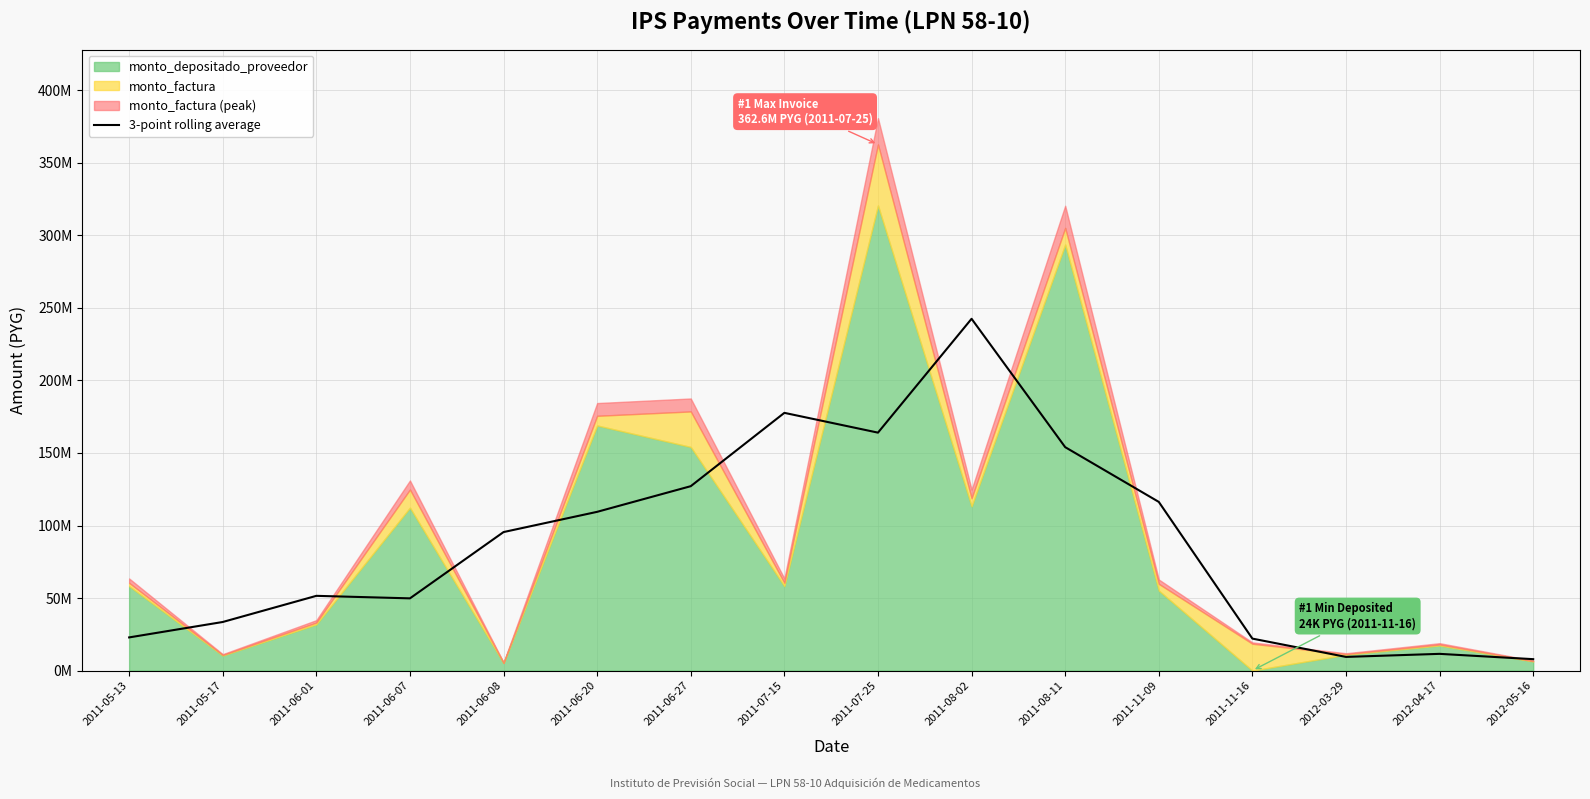

Reading left to right, extract all data points from this chart.

2011-05-13=22879296.0	2011-05-17=33510080.0	2011-06-01=51529489.3	2011-06-07=49796209.3	2011-06-08=95476873.7	2011-06-20=109419464.3	2011-06-27=127098920.3	2011-07-15=177632261.3	2011-07-25=163993685.3	2011-08-02=242452736.0	2011-08-11=153996933.7	2011-11-09=116268639.3	2011-11-16=22055999.3	2012-03-29=9444612.3	2012-04-17=11548533.3	2012-05-16=7889386.7